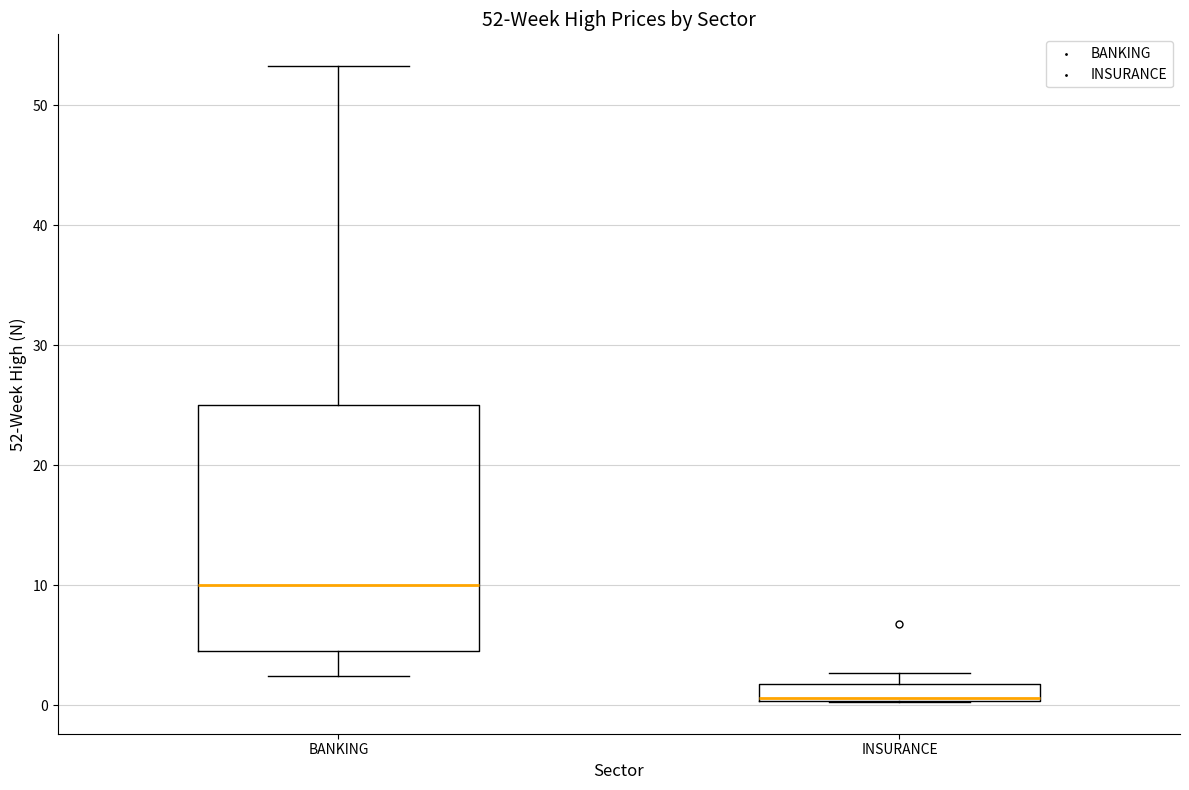

Which box's median line is the lowest?

INSURANCE